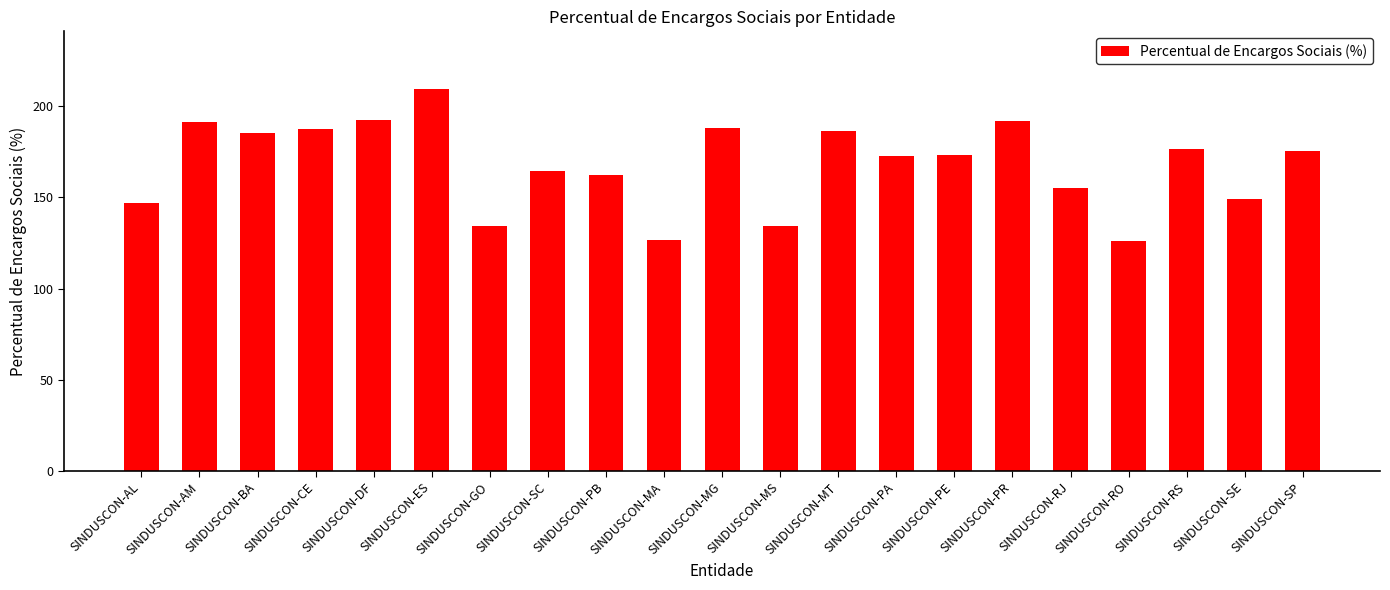

How many bars are there in total?

21